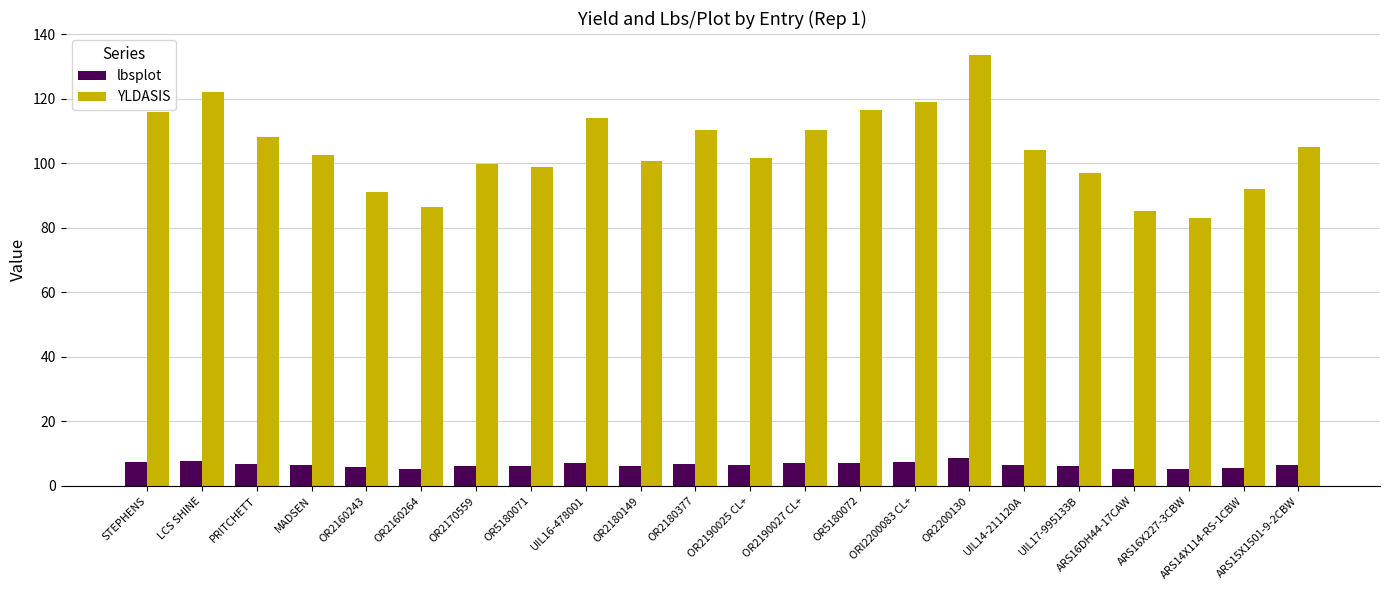

At OR2170559, list the series in order from largest to smallest.

YLDASIS, lbsplot